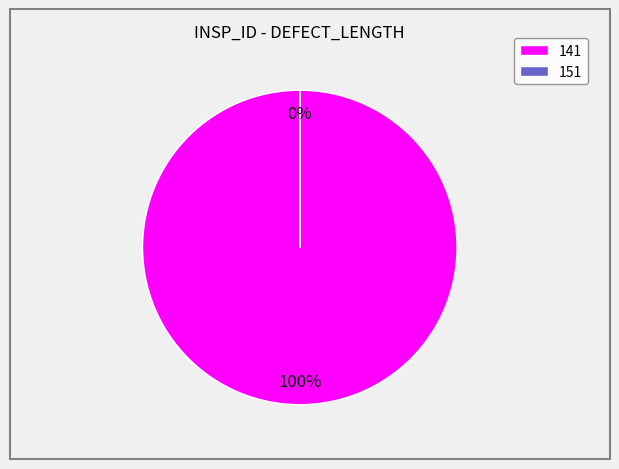

What is the largest slice in the pie chart?

141